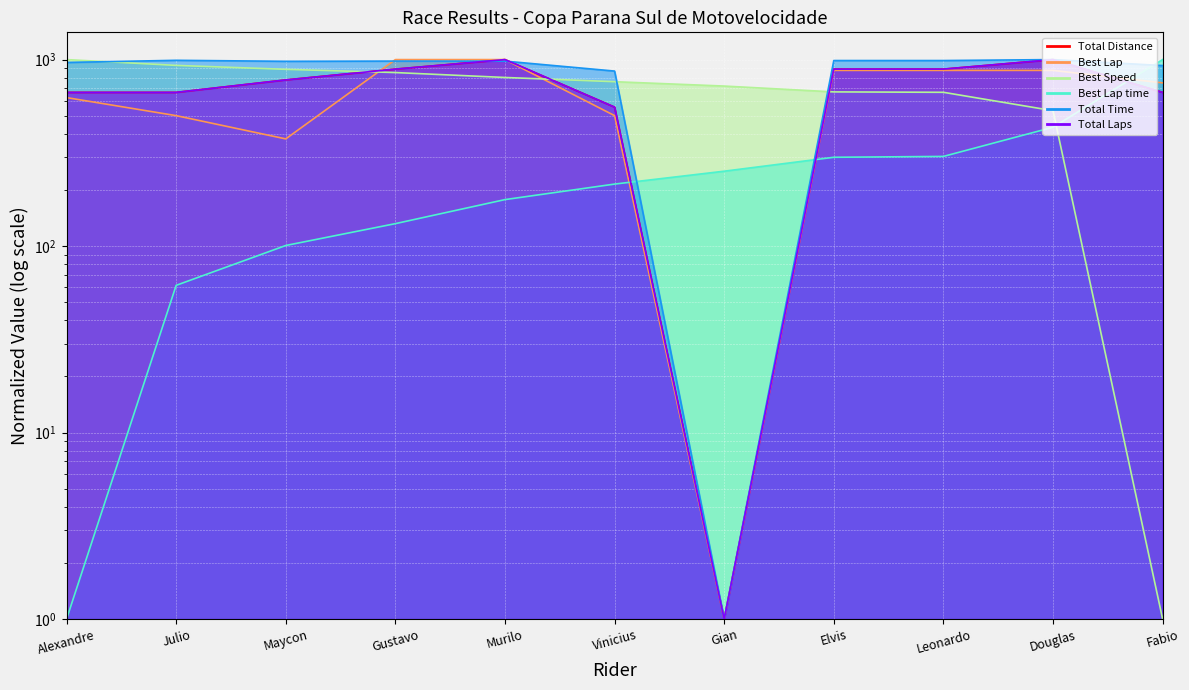

The Total Distance series shows 1108.3 at Alexandre. True or false?

False